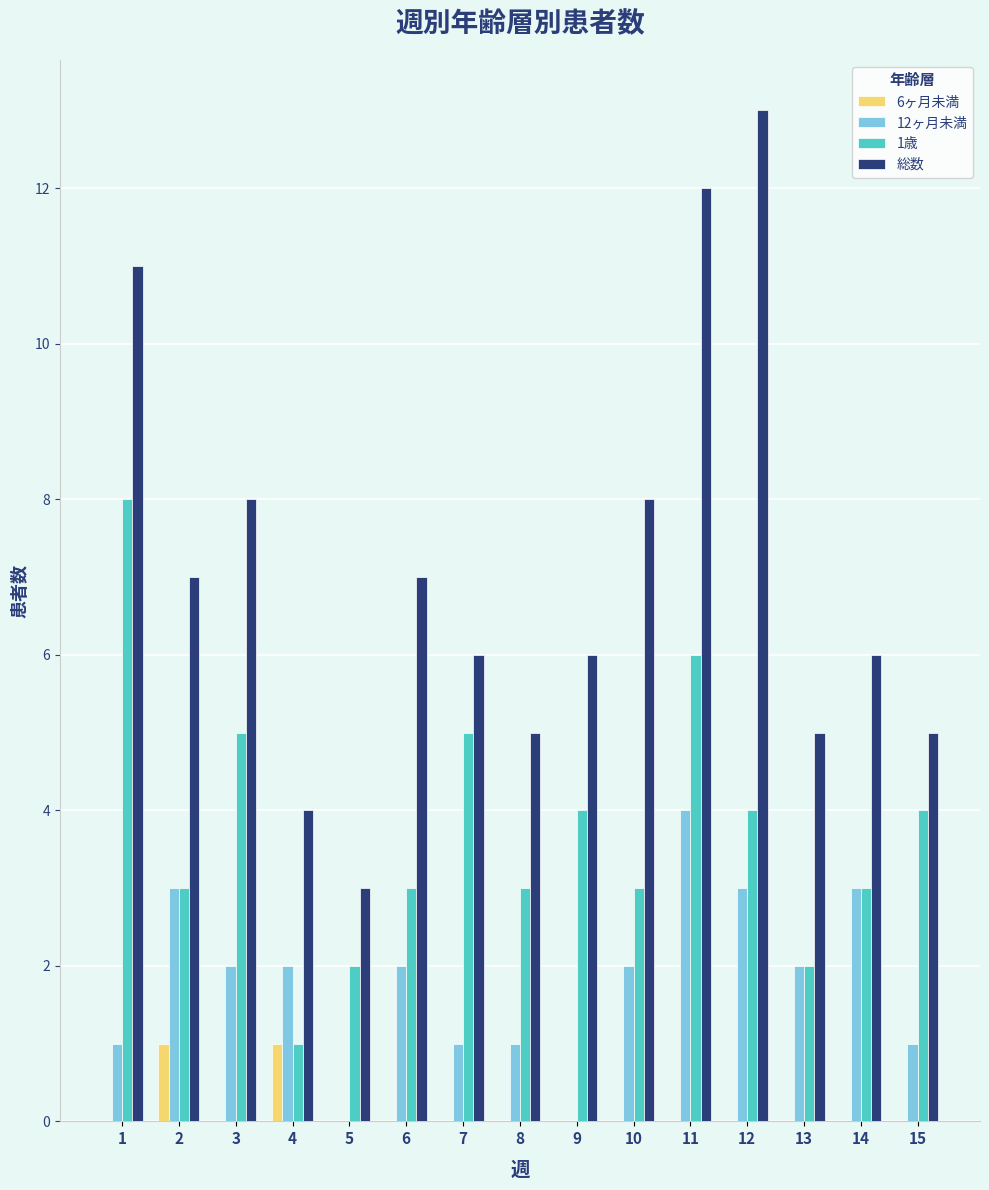

How many groups of bars are there?

15